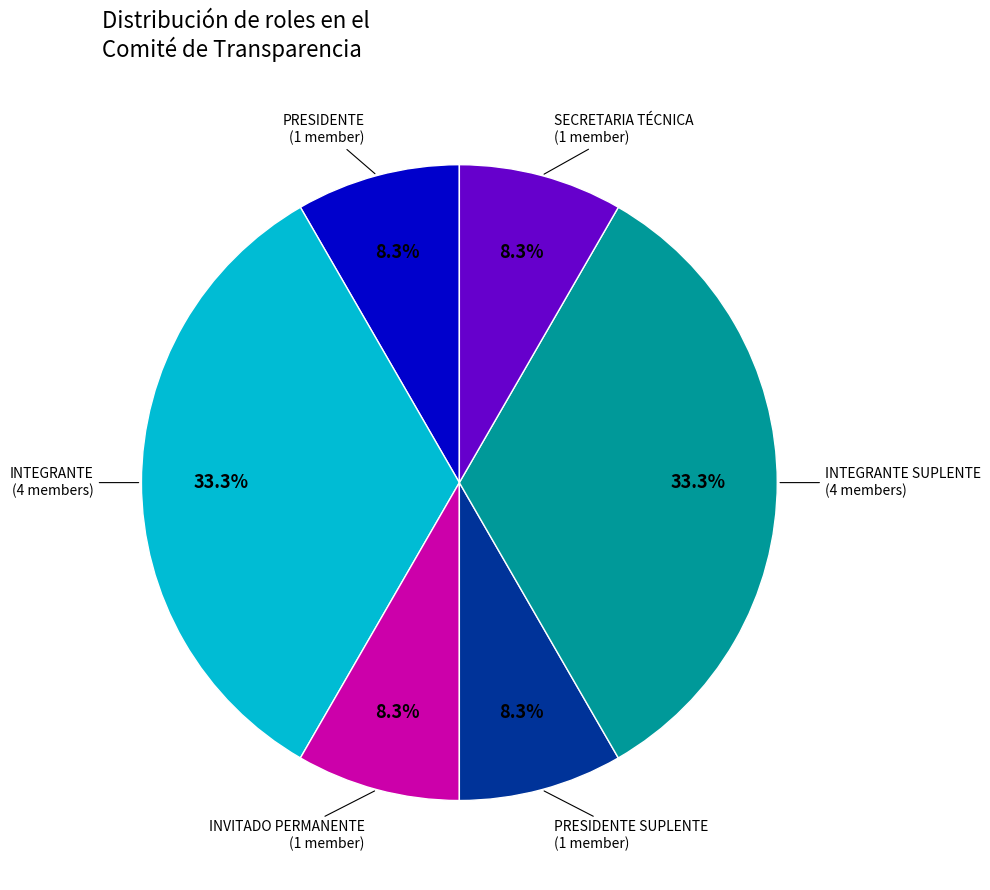

To the nearest percent, what is the combined percentage of INTEGRANTE and INVITADO PERMANENTE?

42%